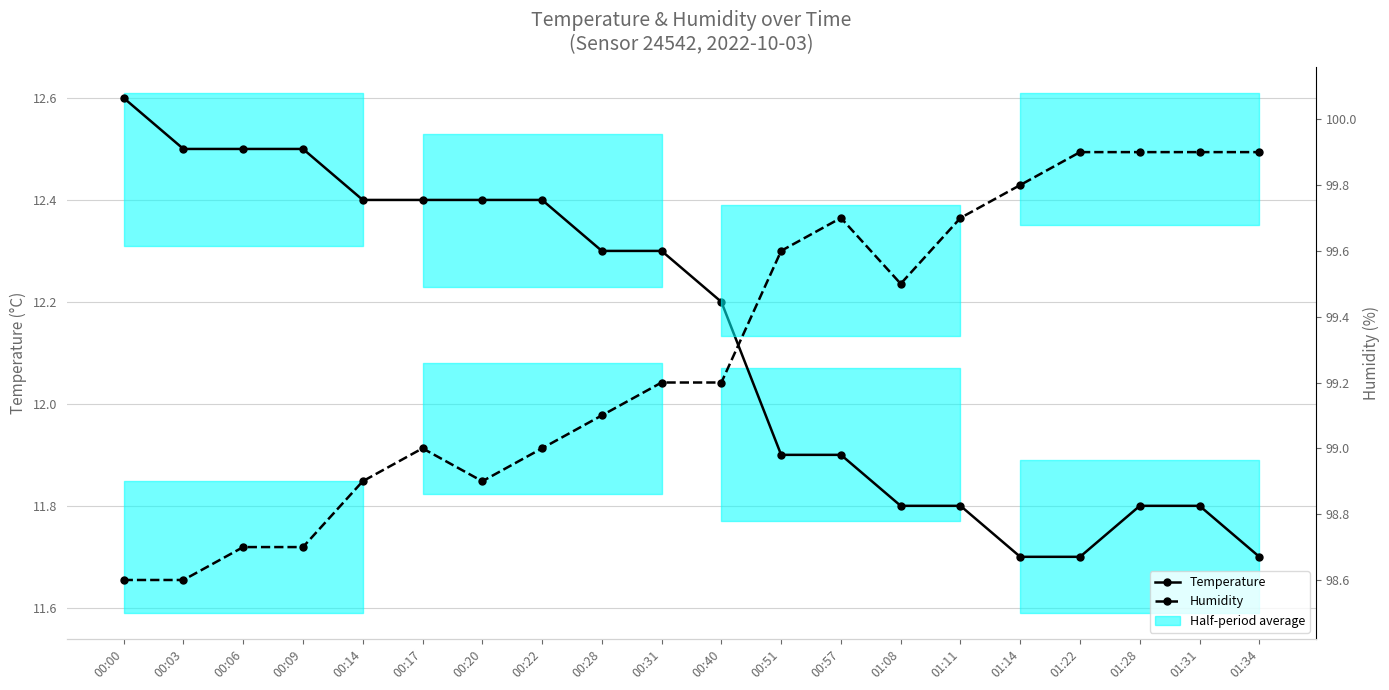

What is the difference between the maximum and minimum values in the Humidity series?

1.3